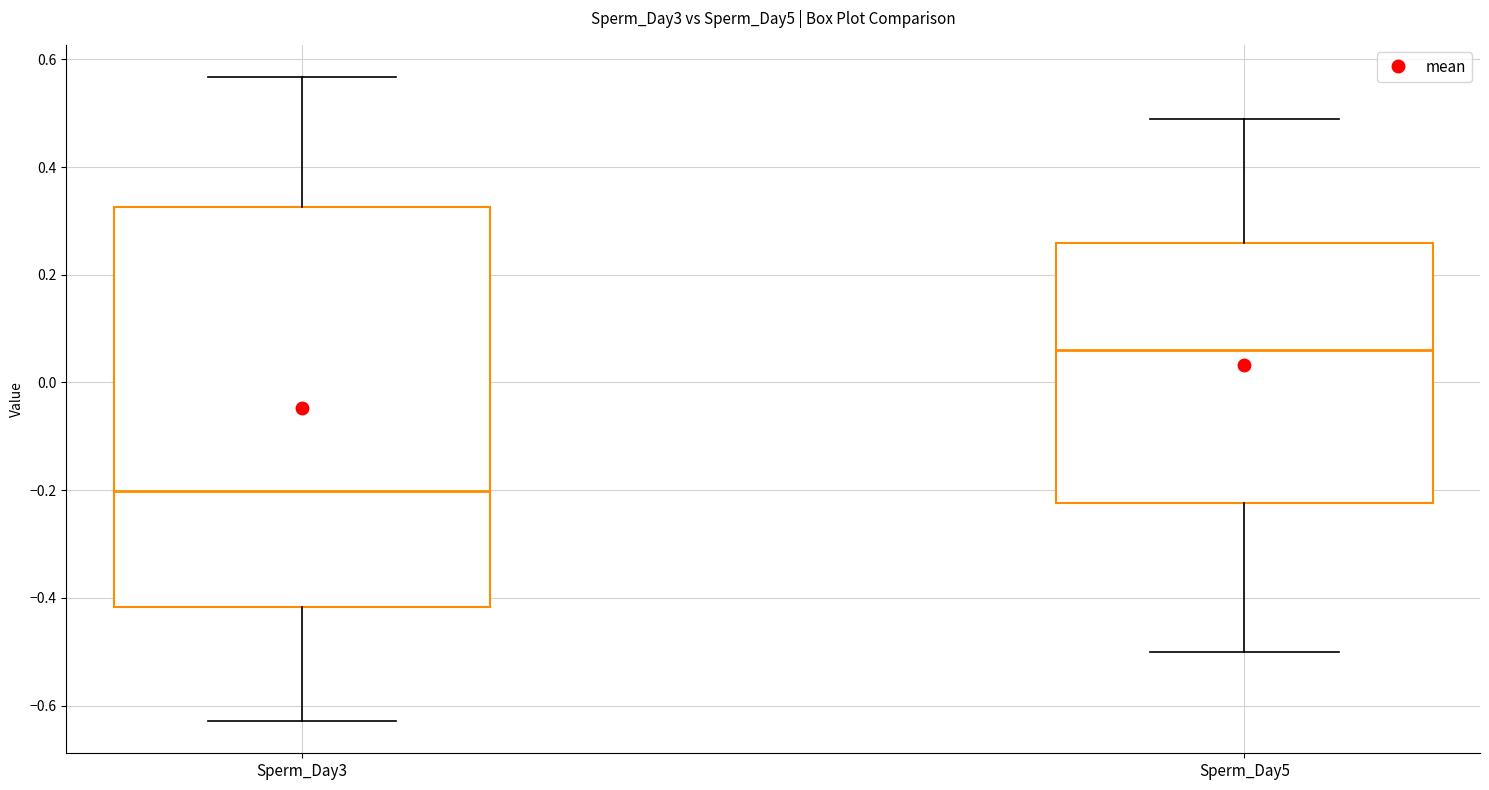

Reading left to right, transcribe this box plot: for each box, give where its median line is, the range the box spans, and where its two whiskers end, as read against the y-axis. The values are not printed on the chart, so give them approximately, as read against the axis.

Sperm_Day3: median -0.20, box -0.42 to 0.32, whiskers -0.62 to 0.56
Sperm_Day5: median 0.06, box -0.22 to 0.26, whiskers -0.50 to 0.50